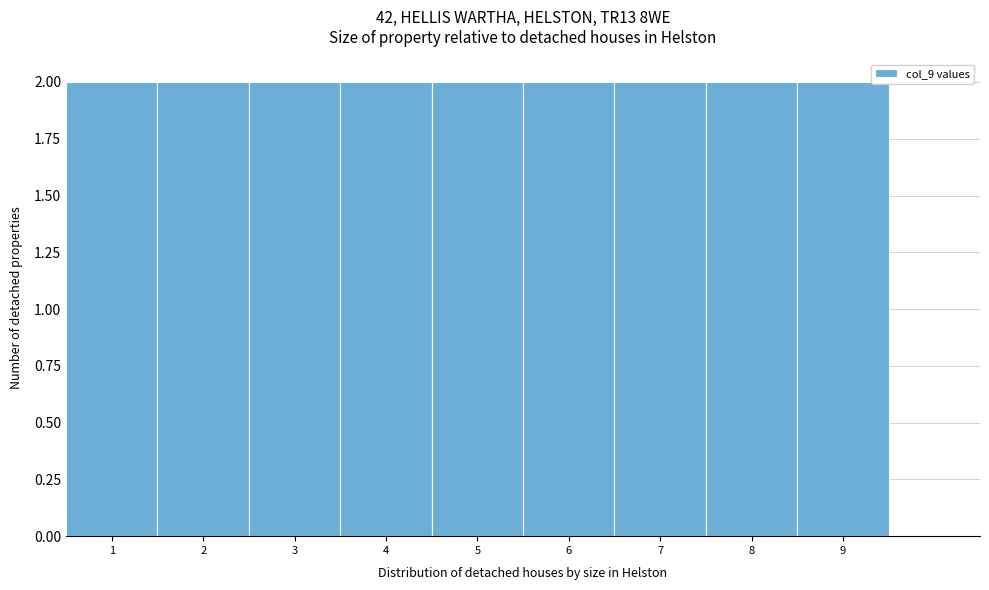

What is the height of the bar covering 5.5 to 6.5 on the x-axis? The values are not printed on the chart, so give them approximately, as read against the axis.

2